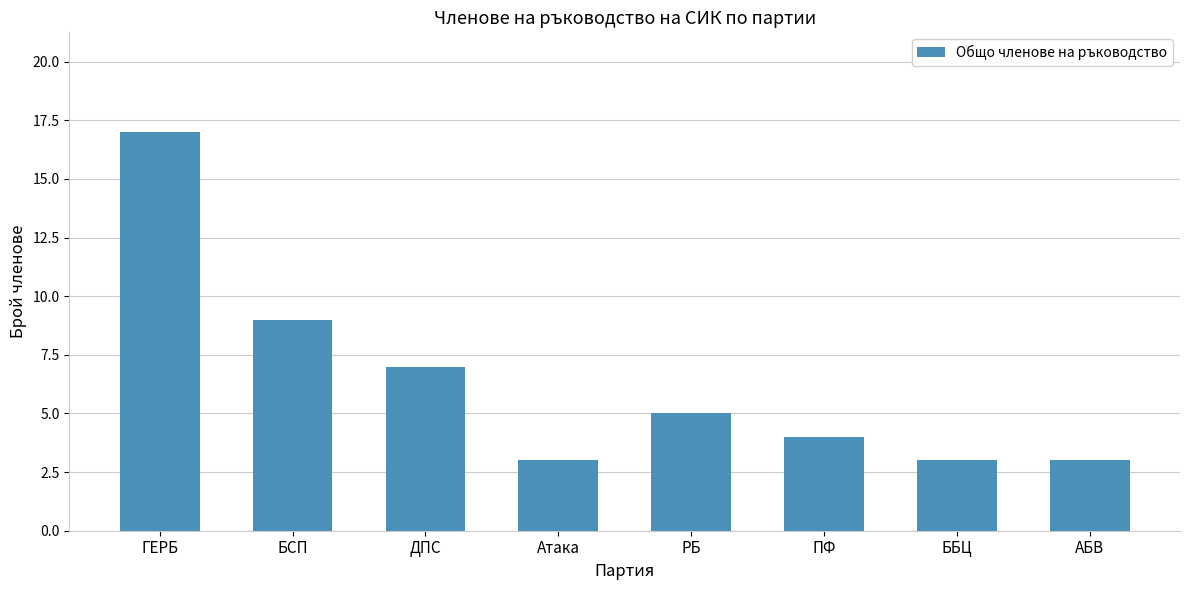

Are the bars grouped side by side (vs. stacked)?

No